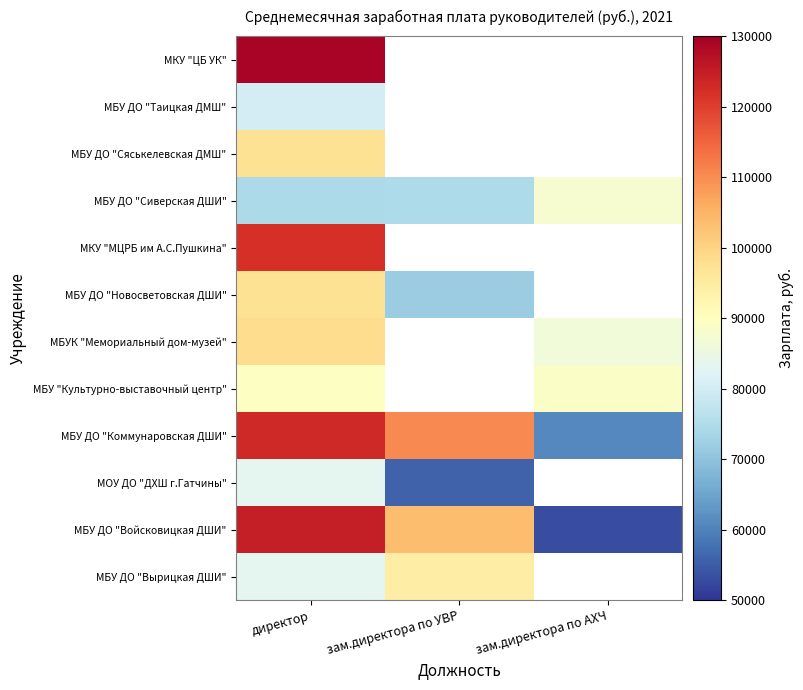

At how many categories does at least one series exceed 117947?

1